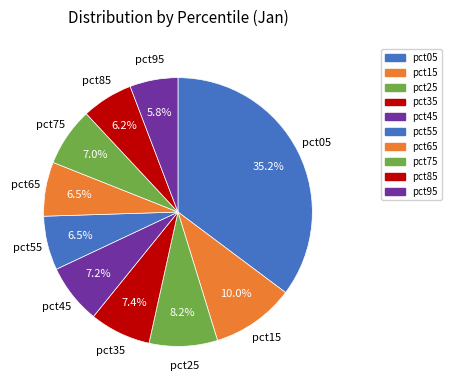

What percentage is the pct95 slice, to the nearest percent?

6%